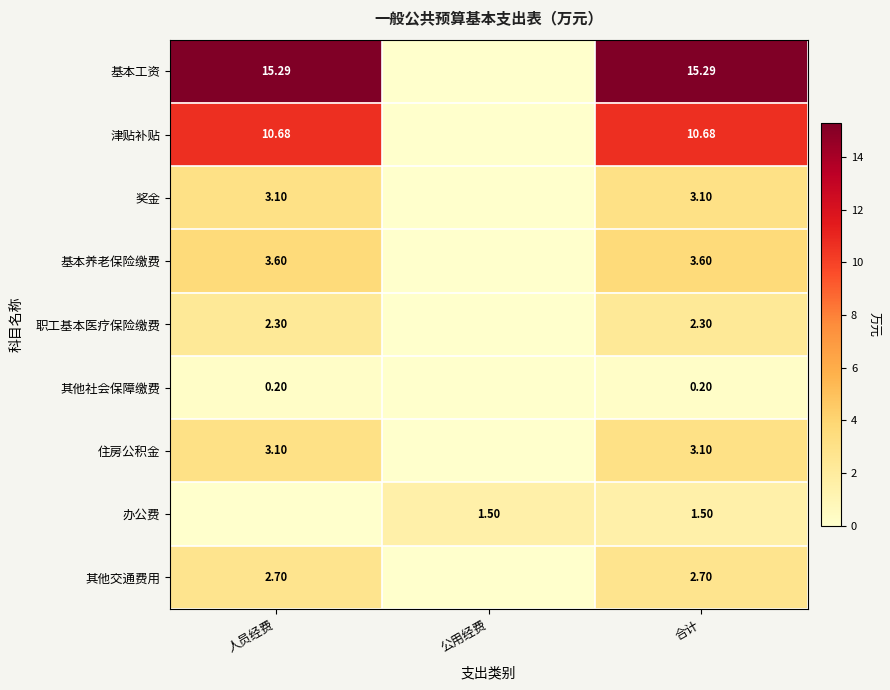

Is the value of 职工基本医疗保险缴费 at 人员经费 greater than the value of 住房公积金 at 合计?

No